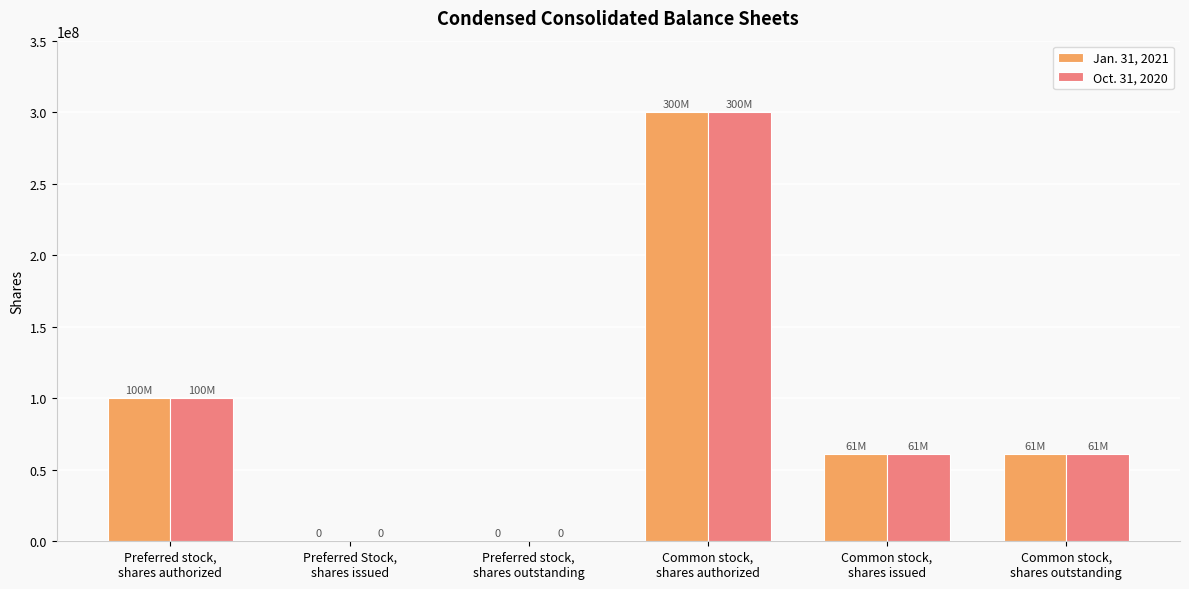

Are the bars grouped side by side (vs. stacked)?

Yes